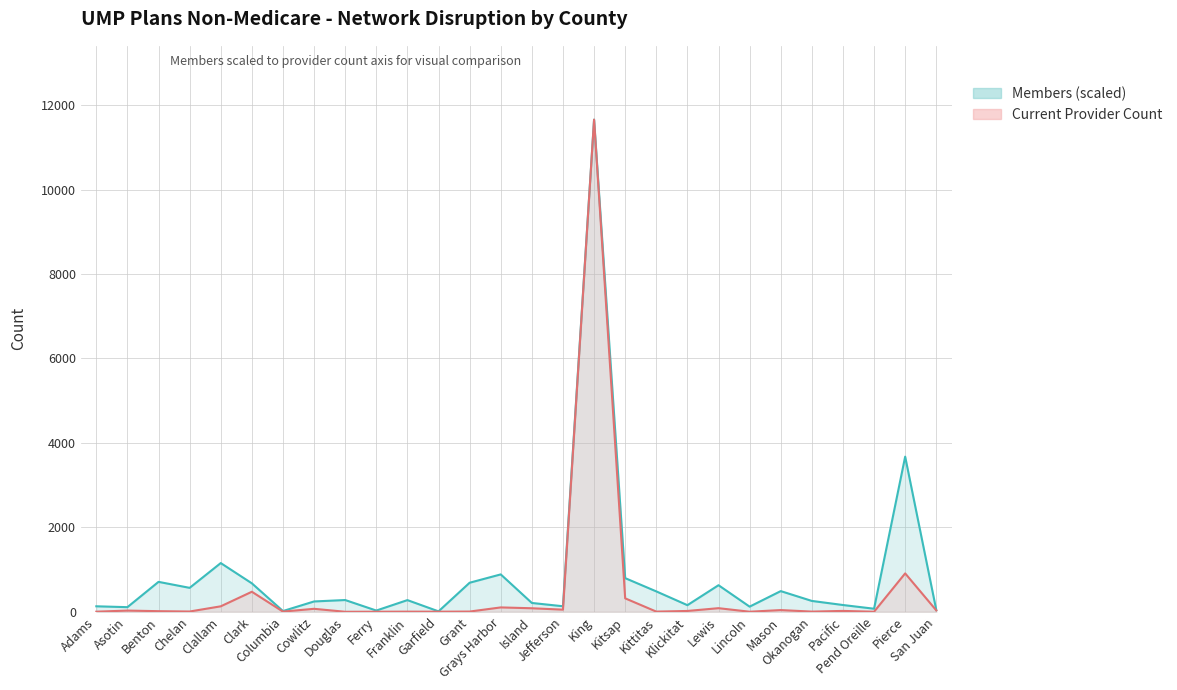

What is the difference between the second highest and minimum values in the Current Provider Count series?

909.0